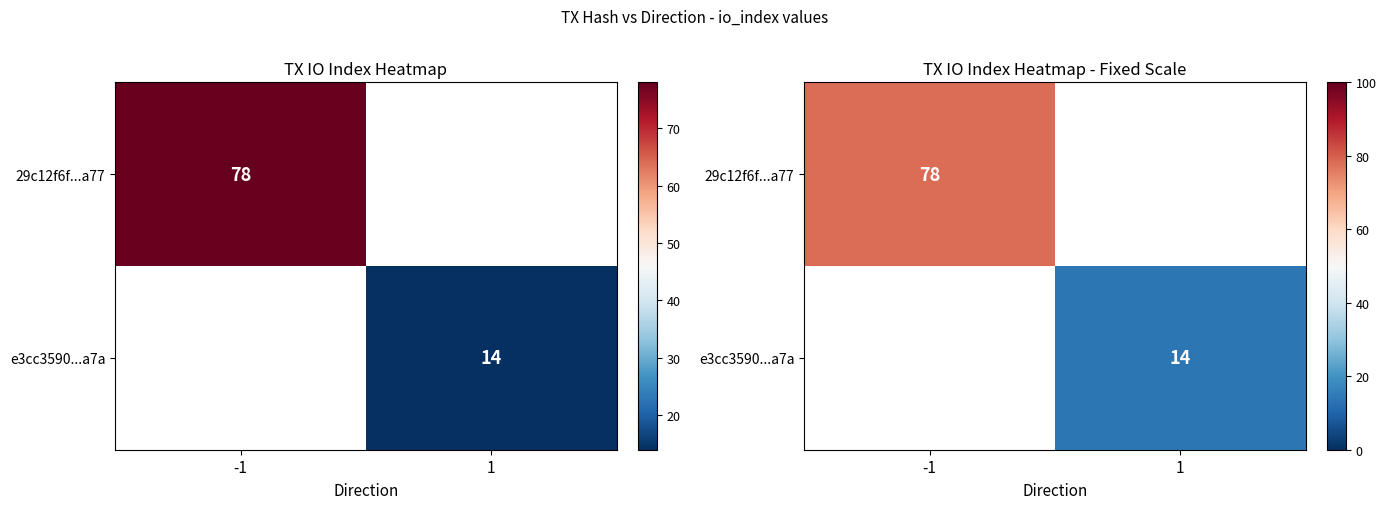

The value of e3cc3590...a7a at 1 is 14.0. True or false?

True